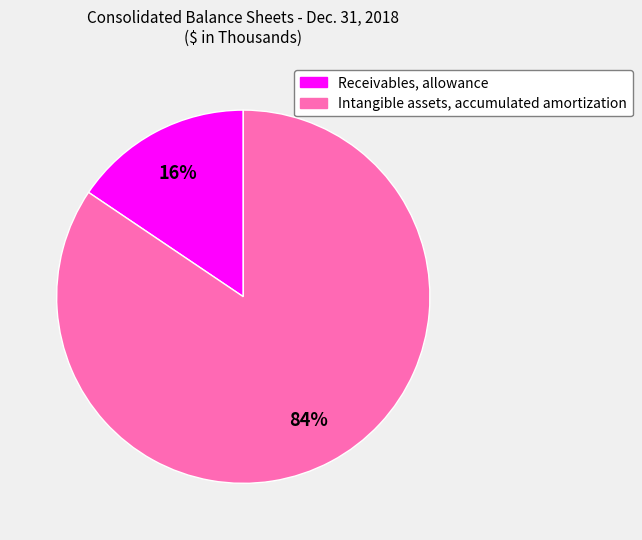

To the nearest percent, what percentage of the pie is Intangible assets, accumulated amortization?

84%